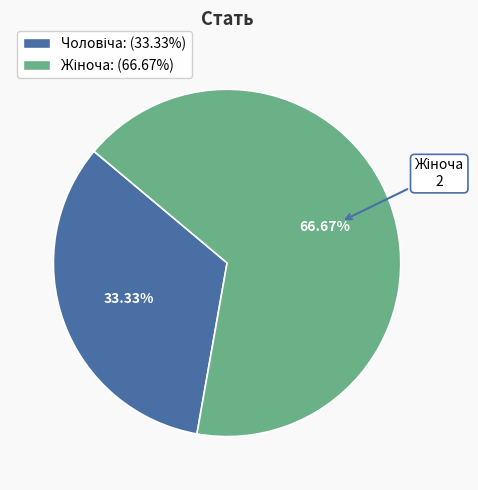

To the nearest percent, what is the average slice percentage?

50%